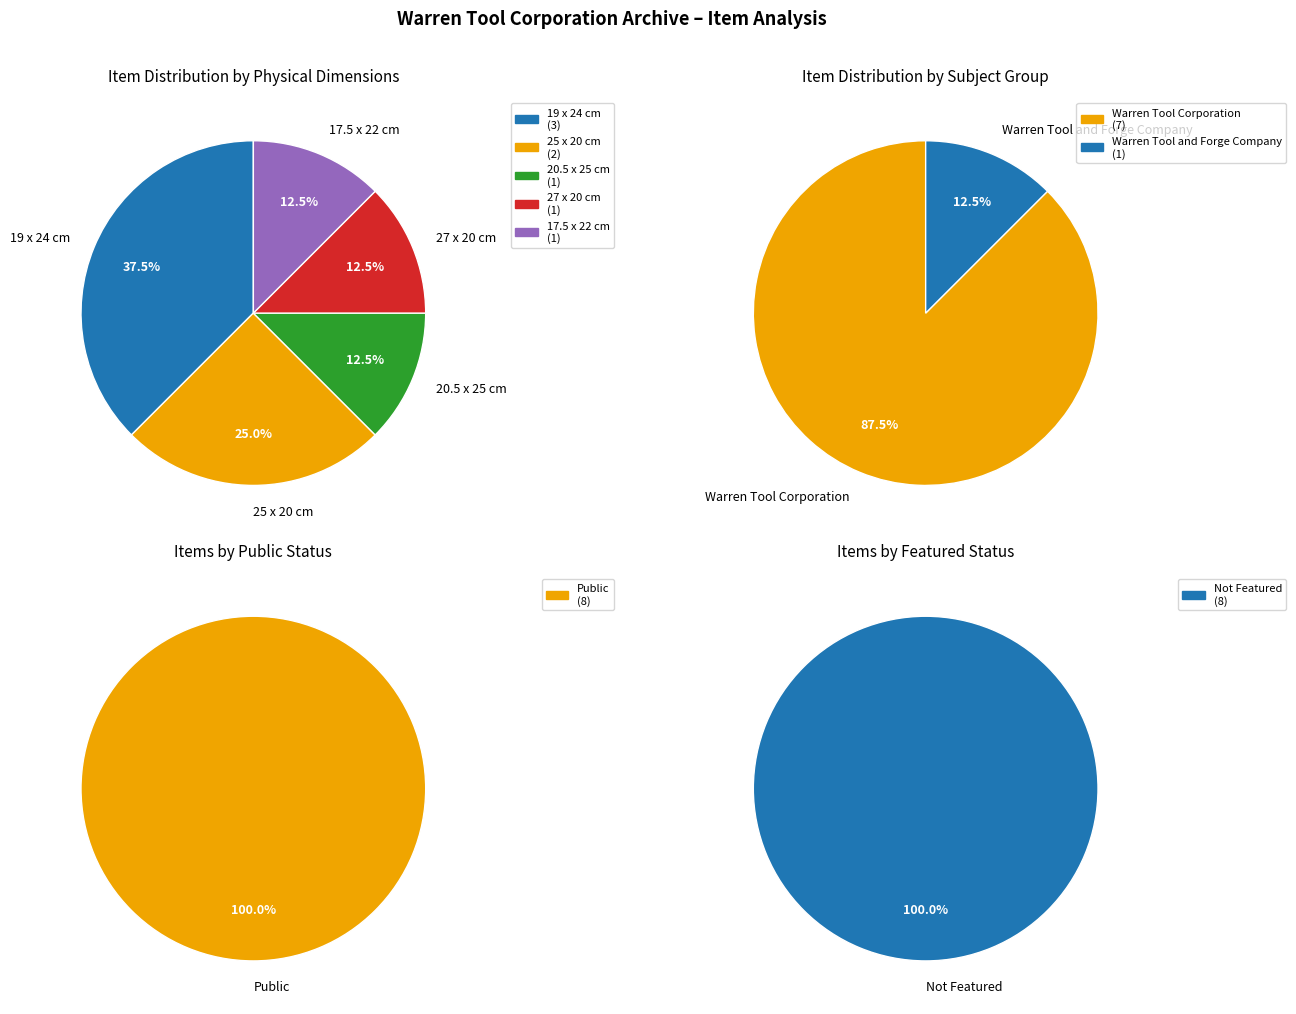

Is Scenes of Trumbull County: Warren (2642) the majority of the pie?

No